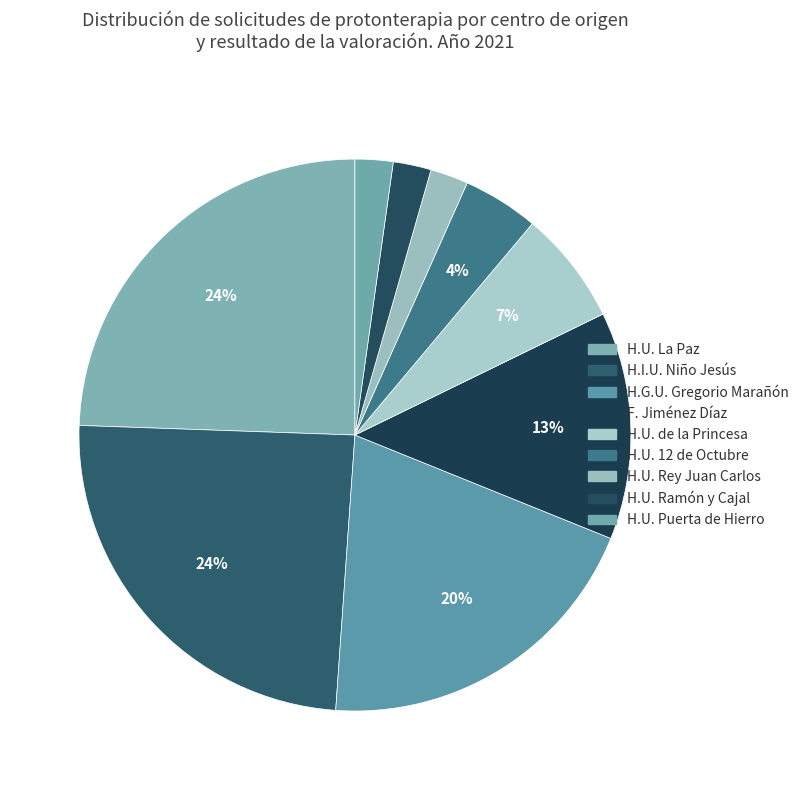

Does H.U. de la Princesa represent more than half of the total?

No